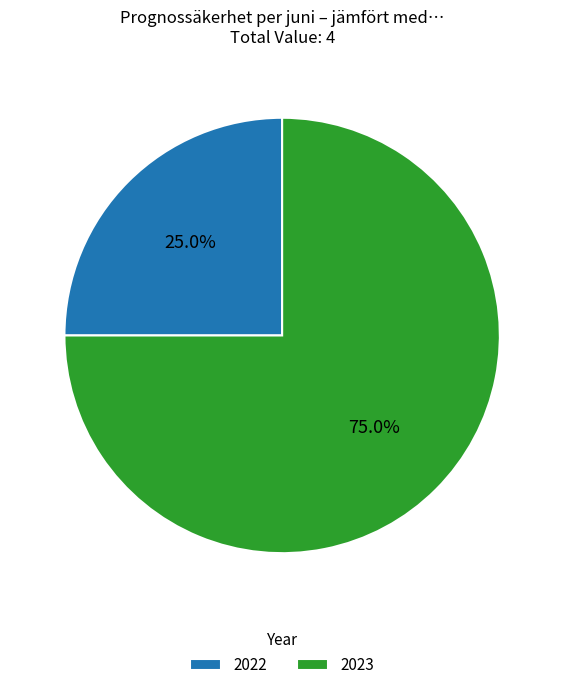

What percentage is the 2023 slice, to the nearest percent?

75%